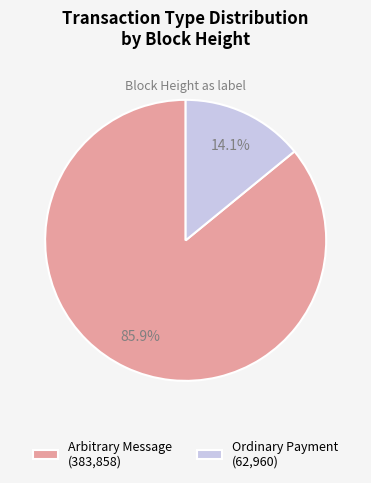

Is there a majority slice in this chart?

Yes